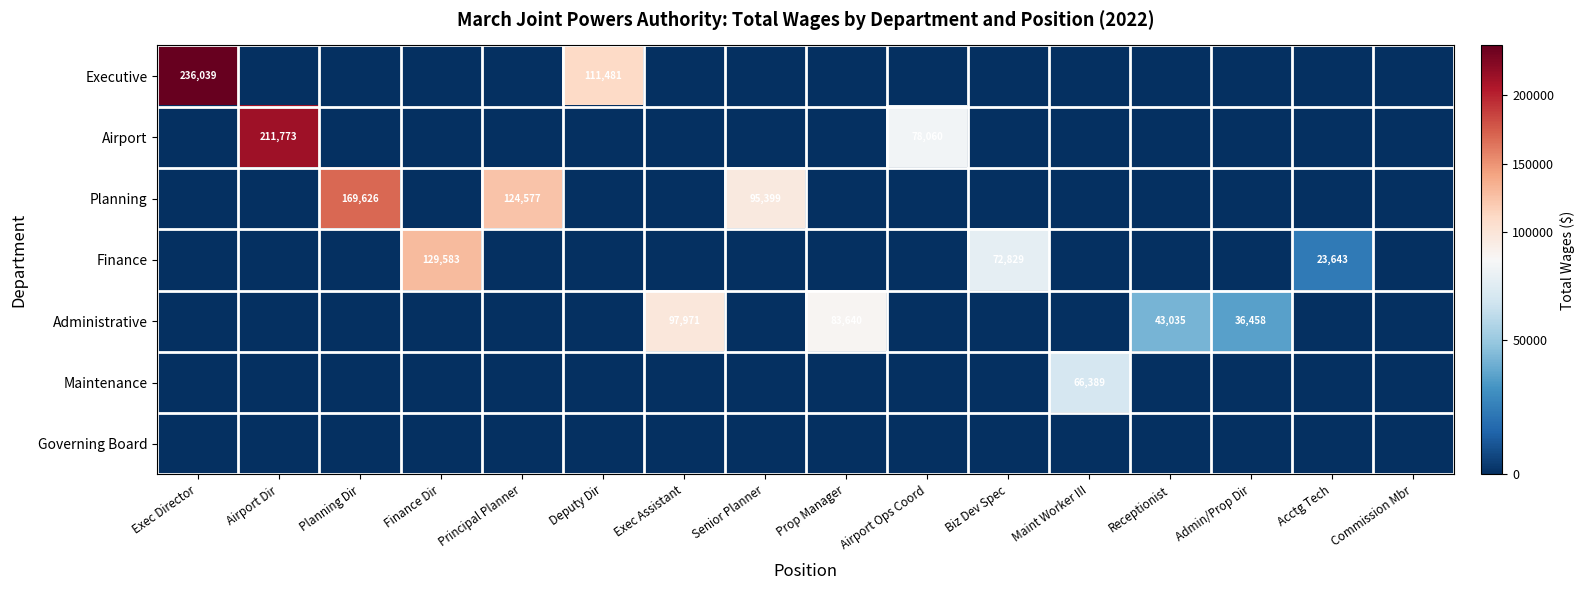

The Planning series shows 222755 at Principal Planner. True or false?

False